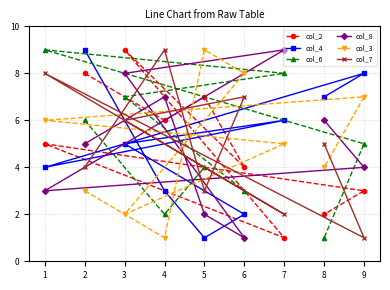

In col_6, how many points are higher than both neighbors (excluding endpoints)?

2